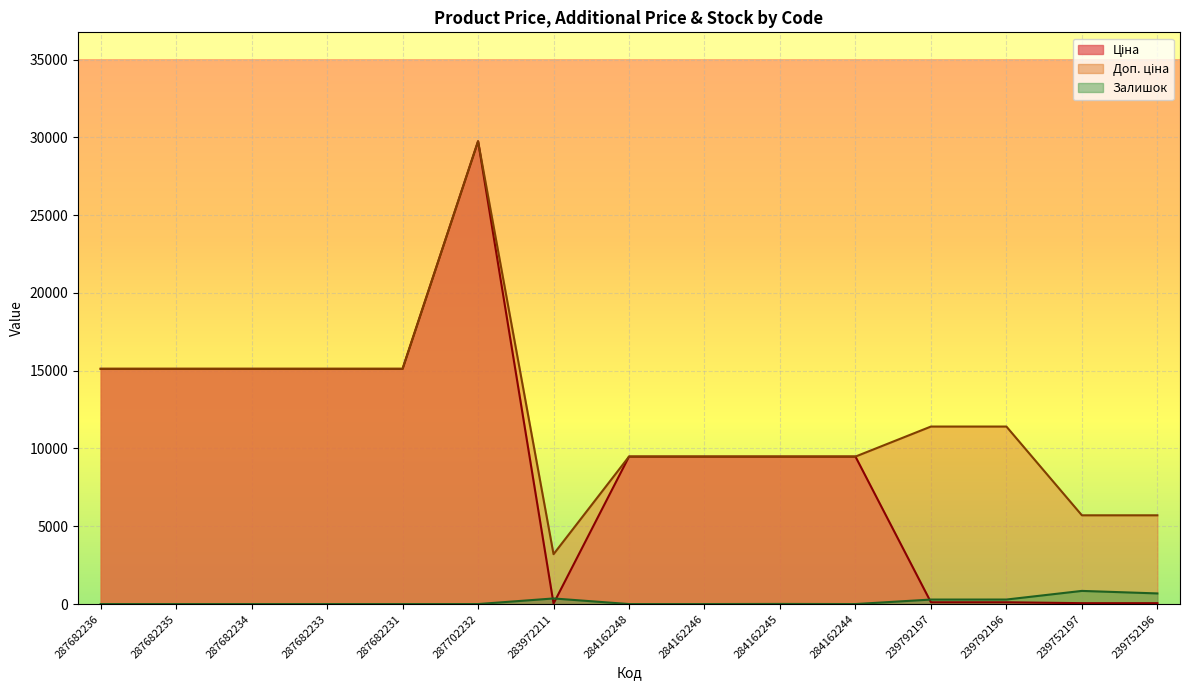

Where is the first local maximum for Залишок?

283972211